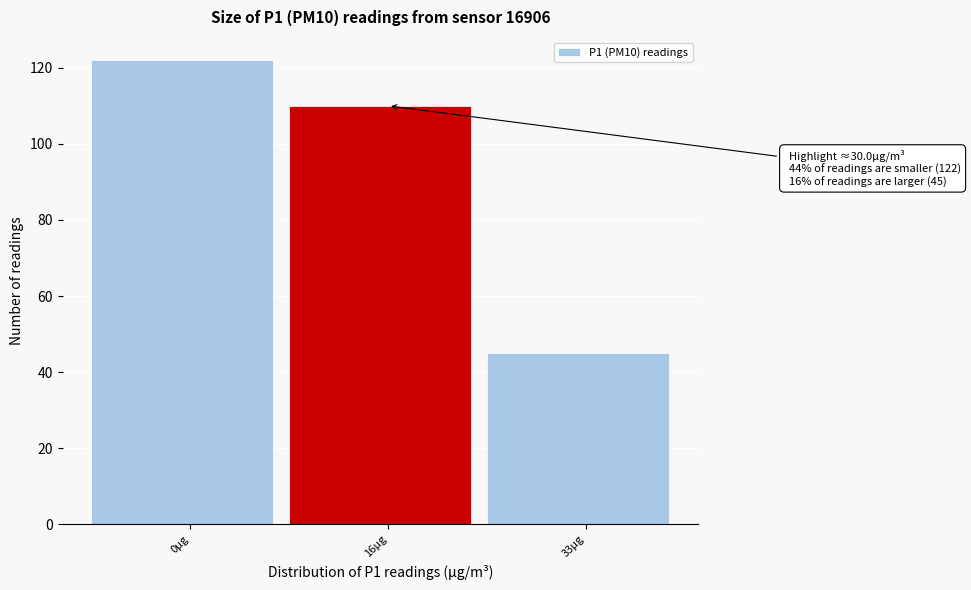

Reading left to right, list all the values displayed in this chart.

122	110	45